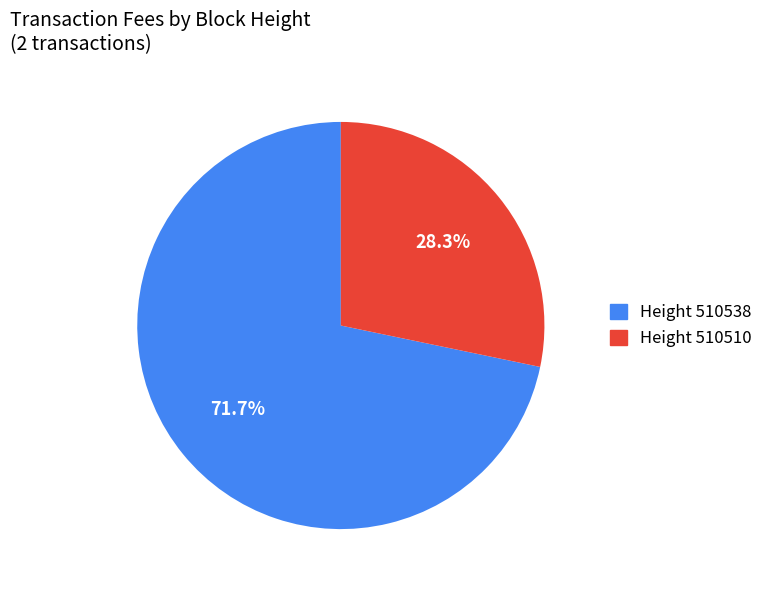

Is there any slice that represents more than half of the pie?

Yes